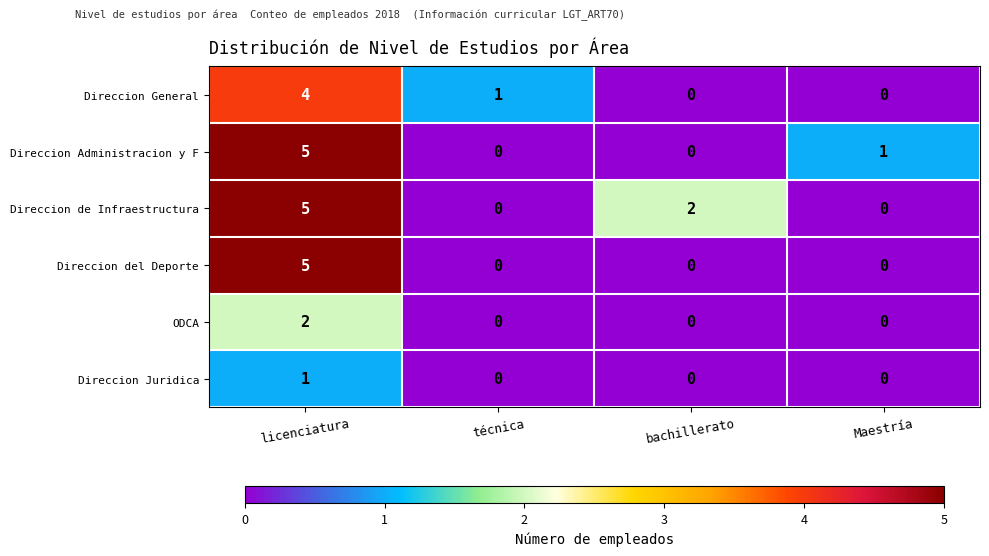

What is the highest value of the Direccion de Infraestructura series?

5